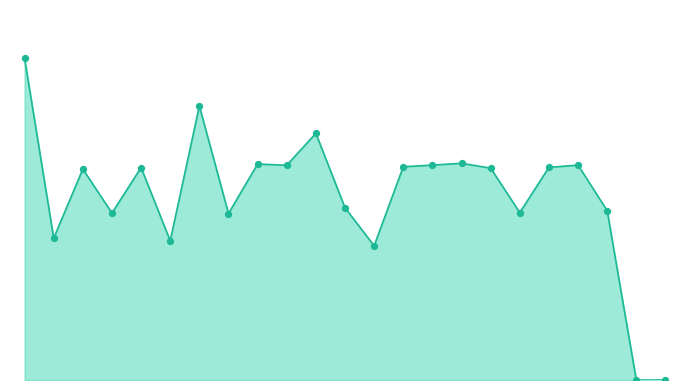

Is this an area chart (filled region under the line)?

Yes